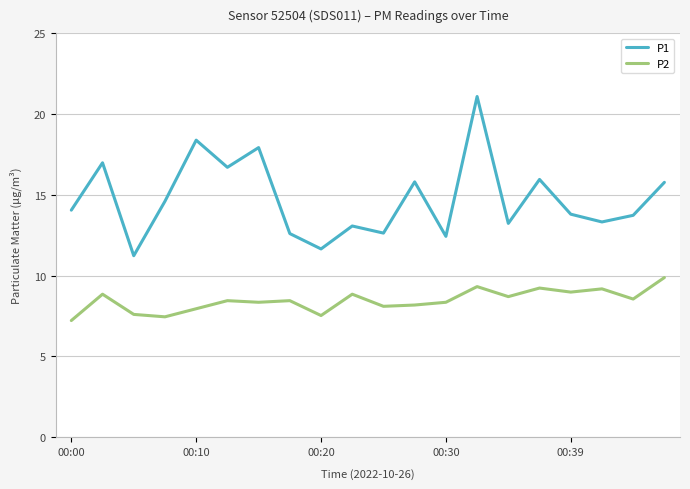

Which series has the largest total across all categories?

P1